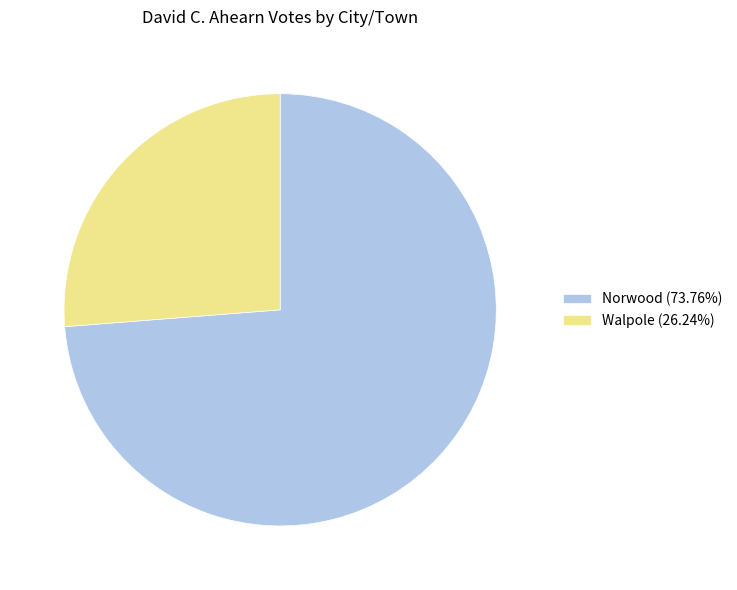

Do Walpole (26.24%) and Norwood (73.76%) together represent more than half of the pie?

Yes